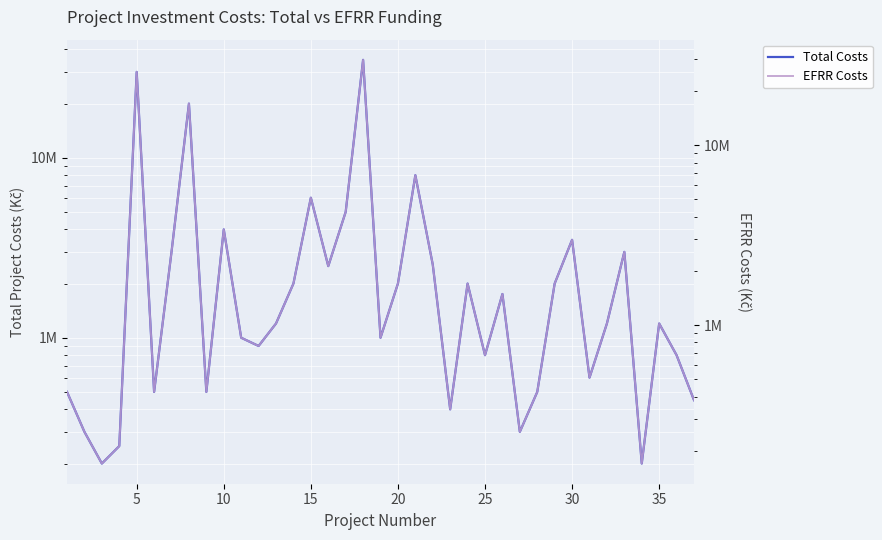

Which series has the widest spread of values?

Total Costs